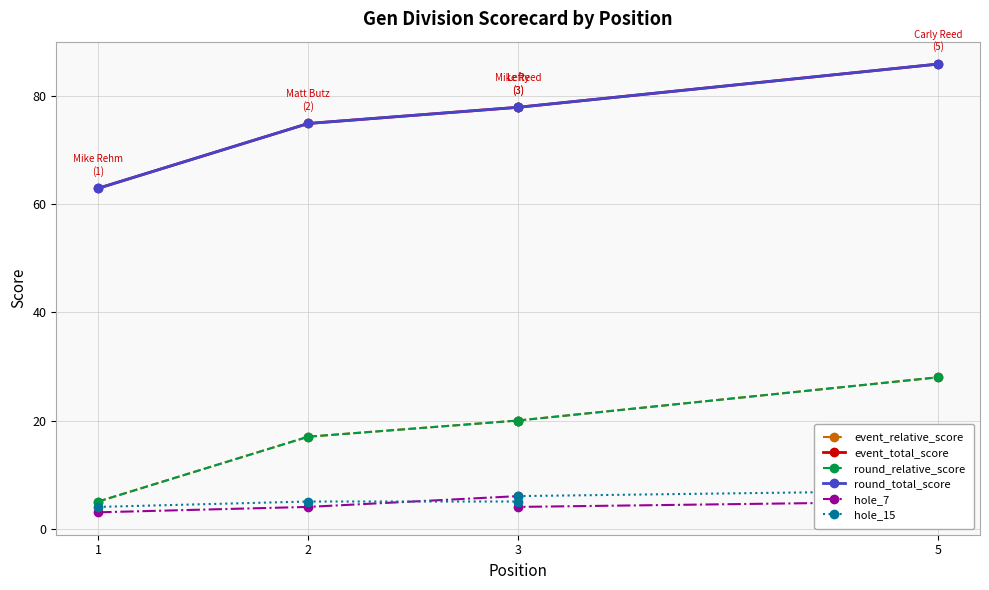

True or false: round_total_score and round_relative_score intersect in this chart.

False